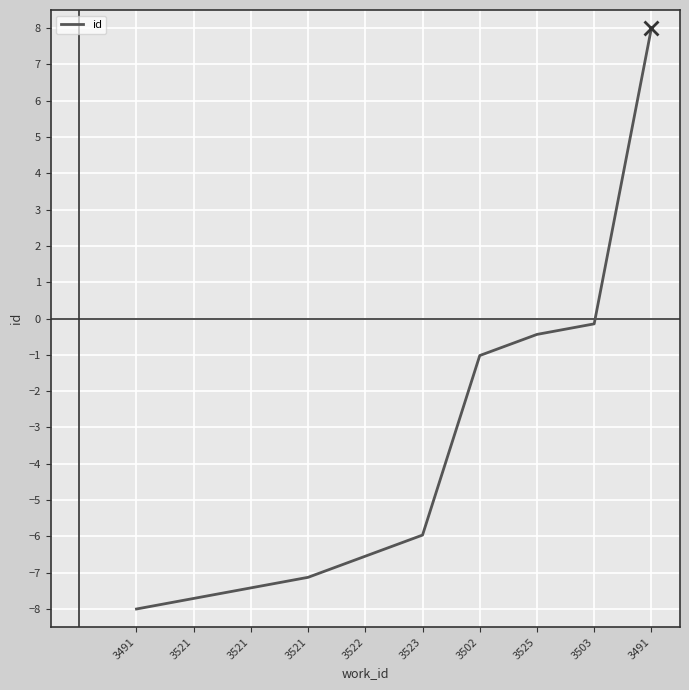

Does the chart display data point markers on the line(s)?

No